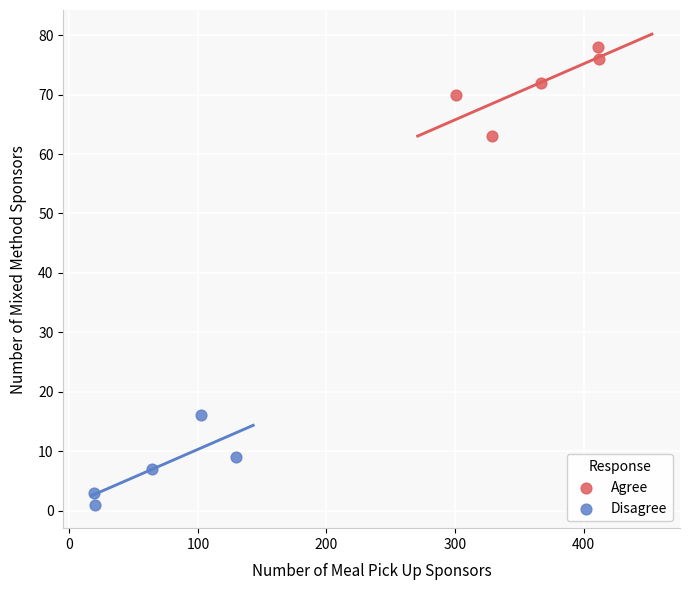

Which series reaches the maximum Y coordinate?

Agree